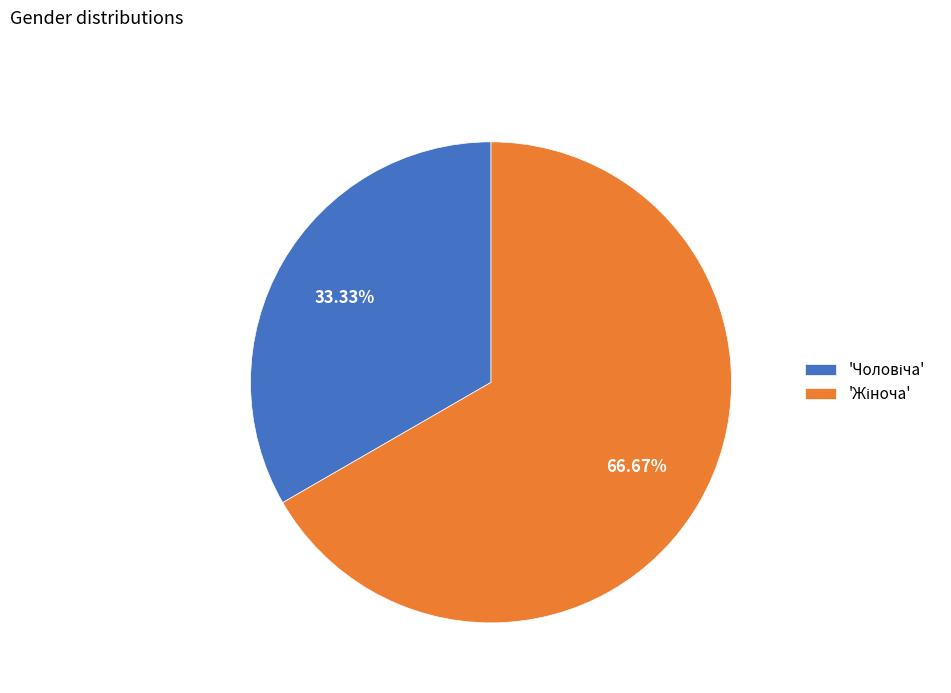

Is there any slice that represents more than half of the pie?

Yes